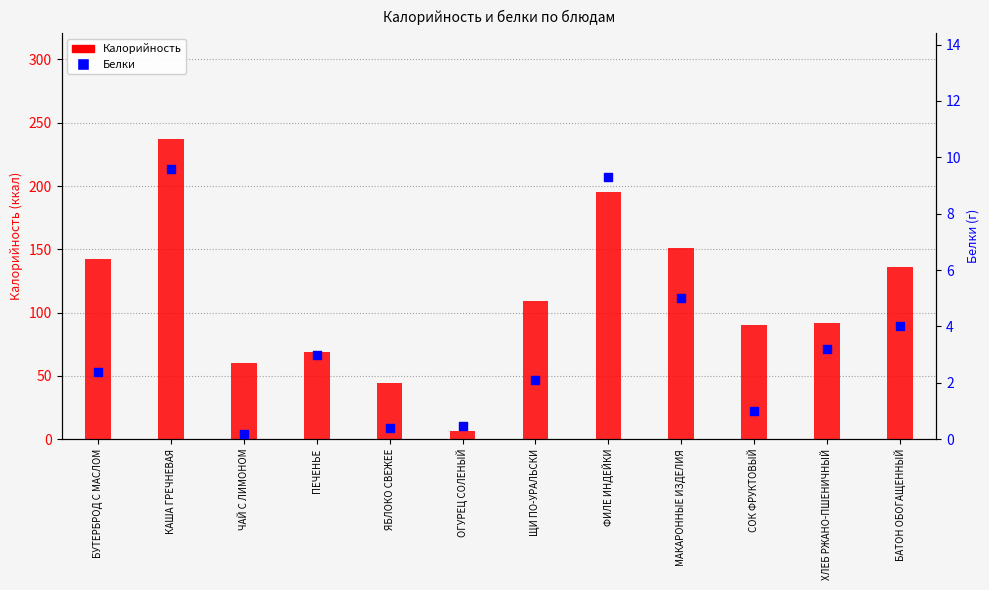

Is the value of Калорийность at ЩИ ПО-УРАЛЬСКИ greater than the value of Белки at ЧАЙ С ЛИМОНОМ?

Yes